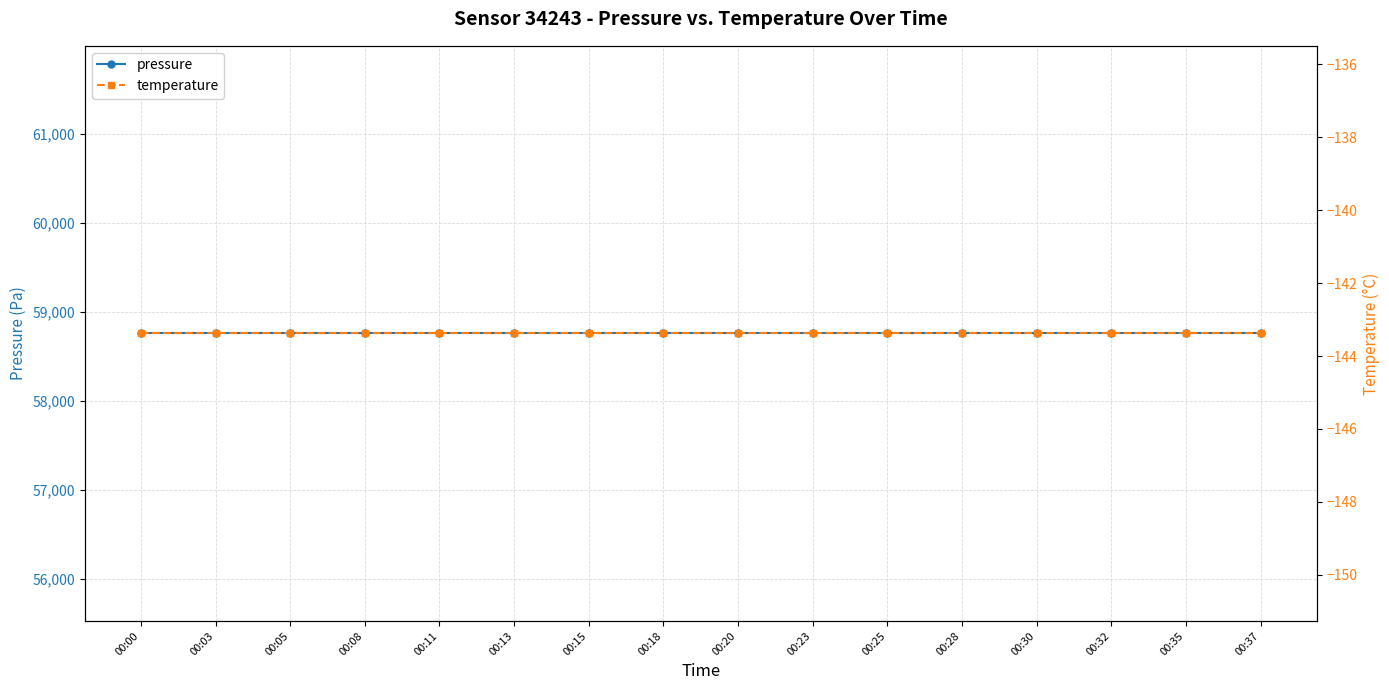

What is the greatest value displayed?

58754.7